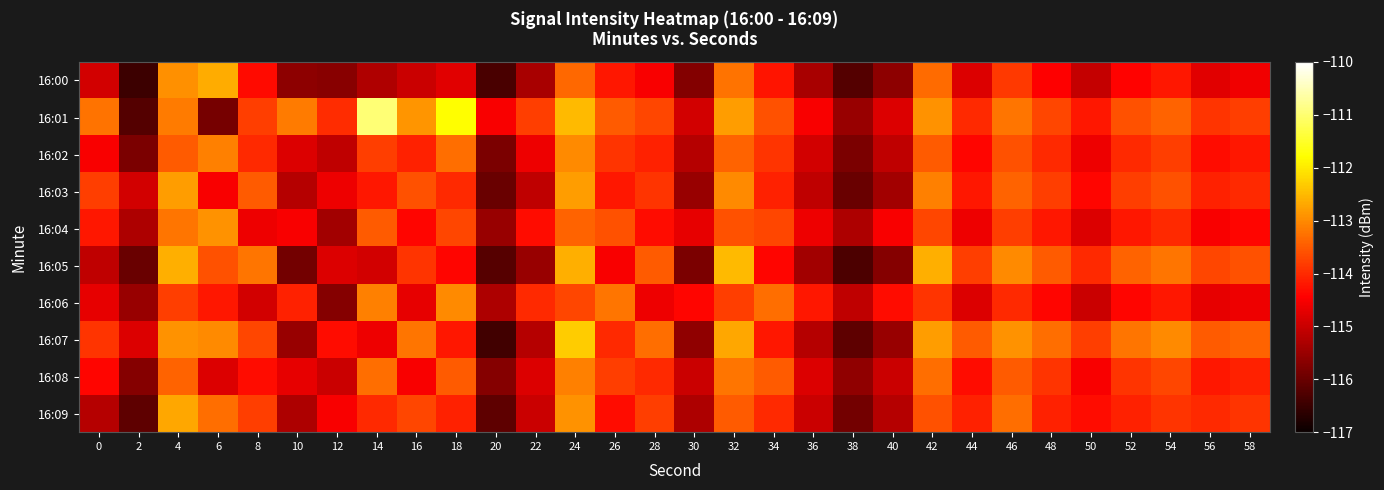

Which series changed the most between 40 and 46?

16:05